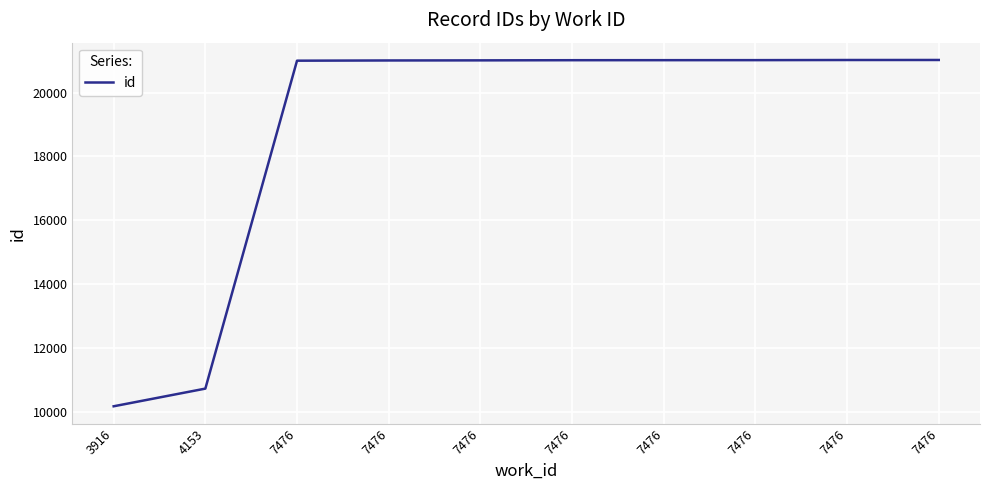

How many lines are shown in the chart?

1